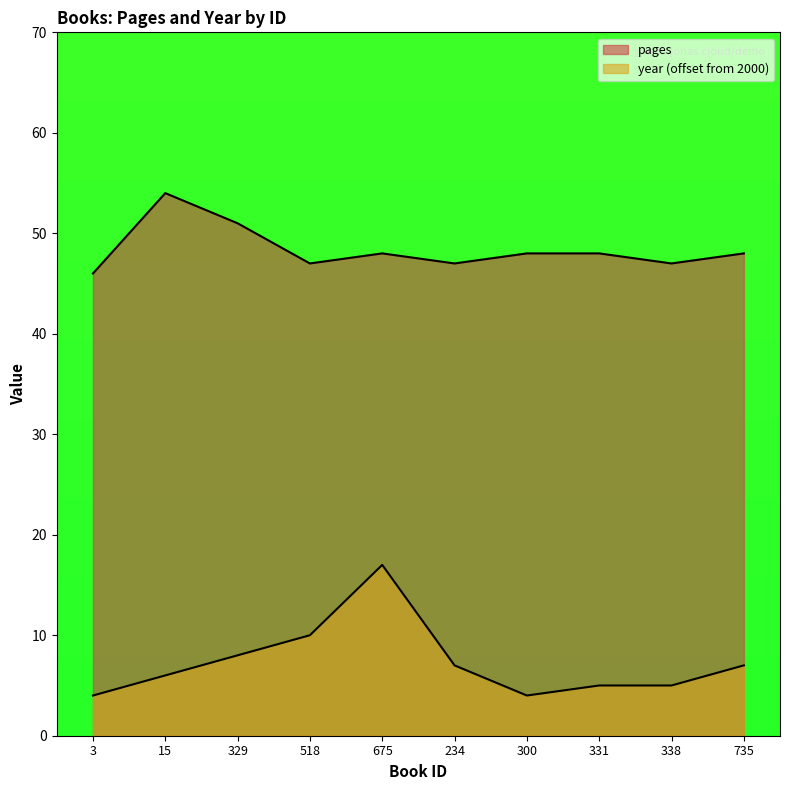

Where does the pages series first go above 48?

15